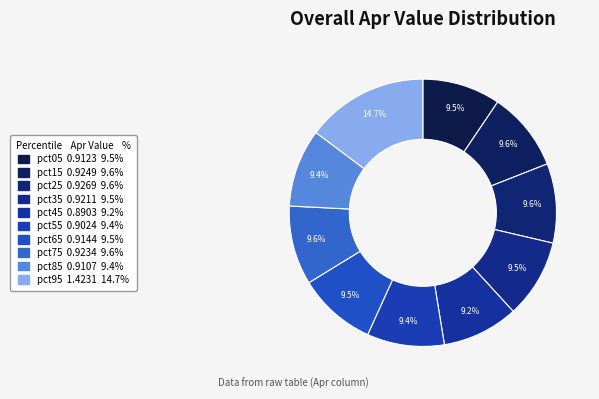

How many slices are in this pie chart?

10